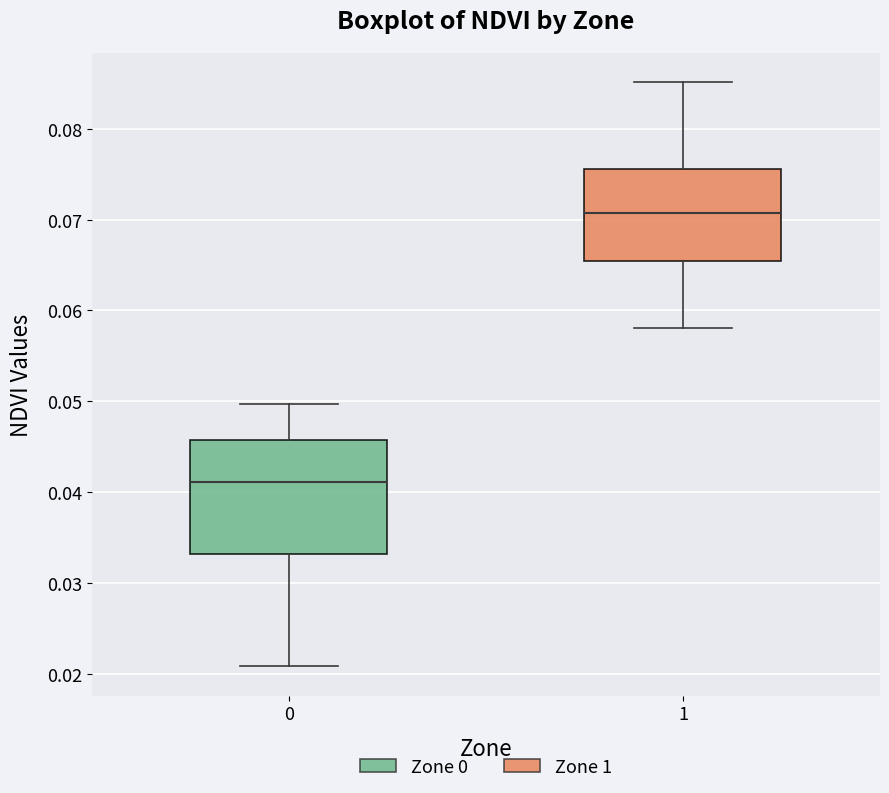

Reading left to right, transcribe this box plot: for each box, give where its median line is, the range the box spans, and where its two whiskers end, as read against the y-axis. The values are not printed on the chart, so give them approximately, as read against the axis.

0: median 0.041, box 0.033 to 0.046, whiskers 0.021 to 0.050
1: median 0.071, box 0.065 to 0.076, whiskers 0.058 to 0.085